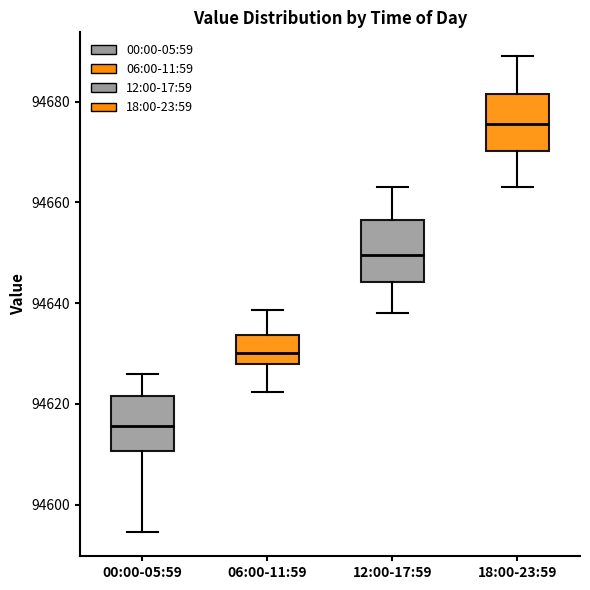

Reading left to right, read every box against the y-axis: the position of its median line, the range the box covers, and the ends of its whiskers. The values are not printed on the chart, so give them approximately, as read against the axis.

00:00-05:59: median 94616, box 94610 to 94622, whiskers 94594 to 94626
06:00-11:59: median 94630, box 94628 to 94634, whiskers 94622 to 94638
12:00-17:59: median 94650, box 94644 to 94656, whiskers 94638 to 94664
18:00-23:59: median 94676, box 94670 to 94682, whiskers 94664 to 94690